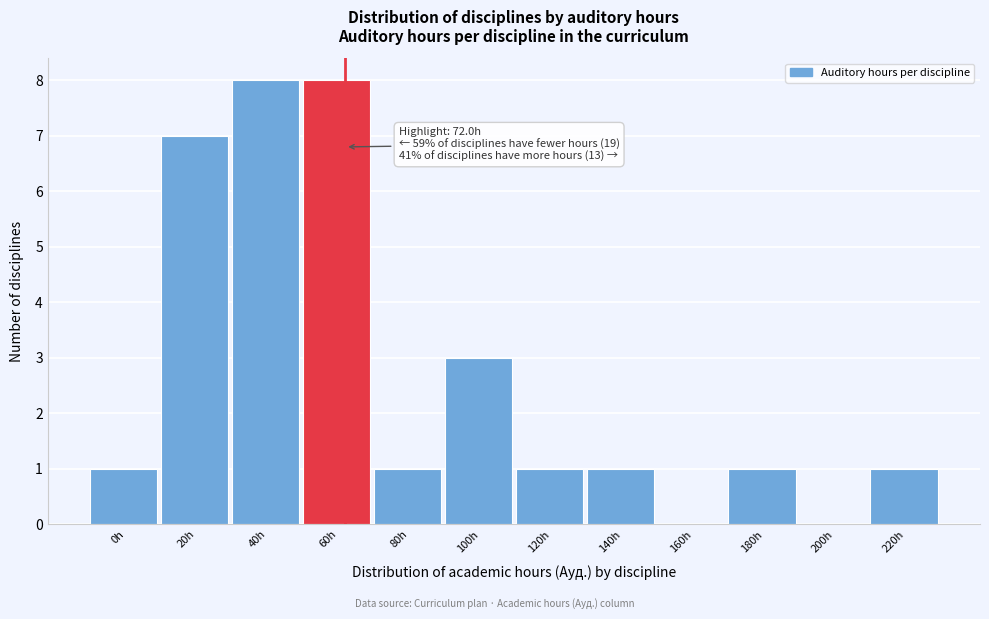

Reading left to right, list all the values displayed in this chart.

0h=1	20h=7	40h=8	60h=8	80h=1	100h=3	120h=1	140h=1	160h=0	180h=1	200h=0	220h=1